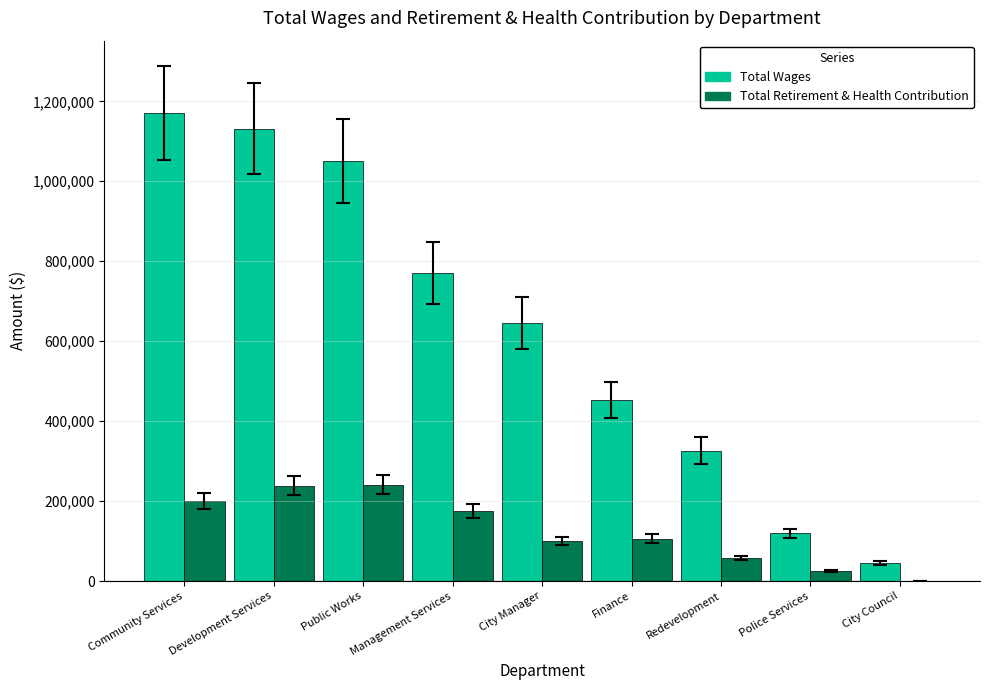

How many groups of bars are there?

9